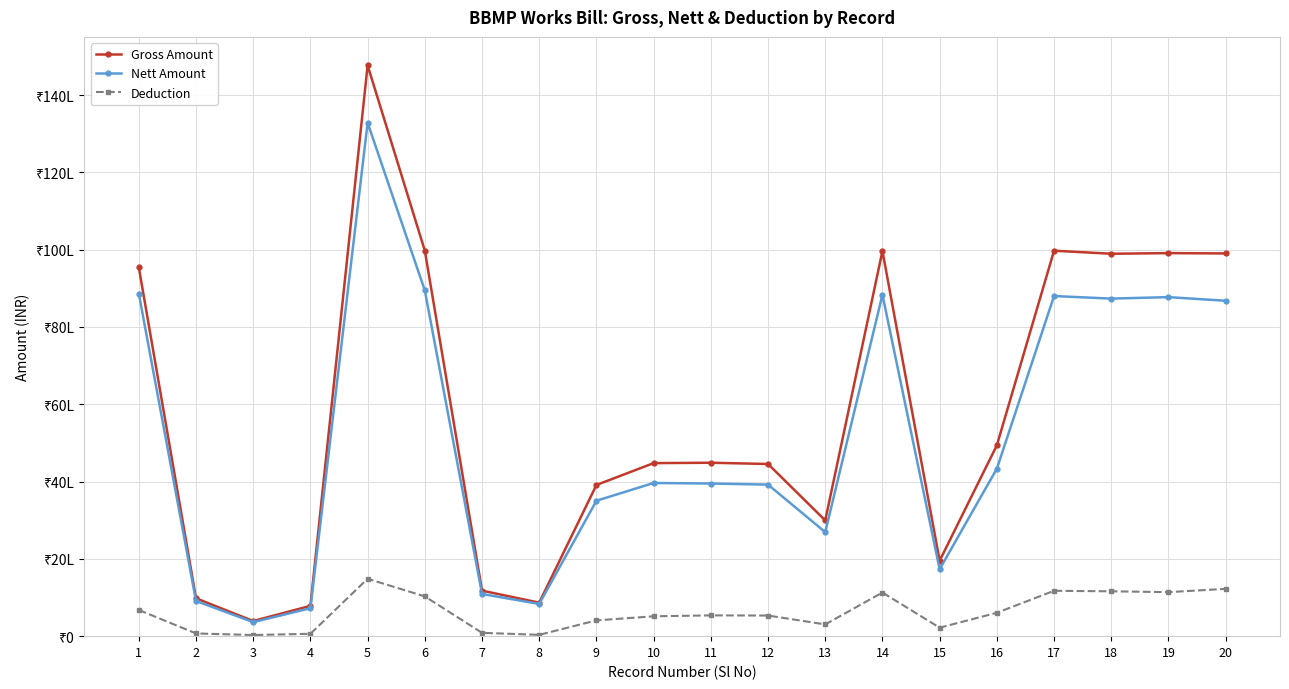

What are all the series names shown in the legend?

Gross Amount, Nett Amount, Deduction